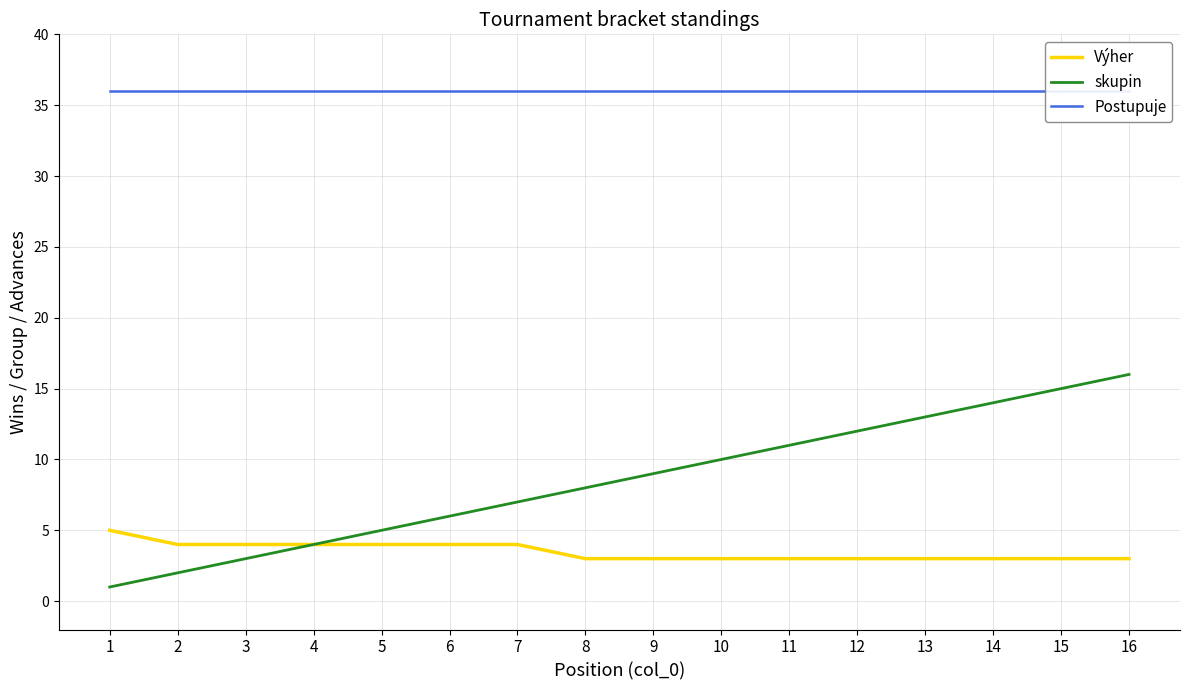

At how many categories does at least one series exceed 6?

16